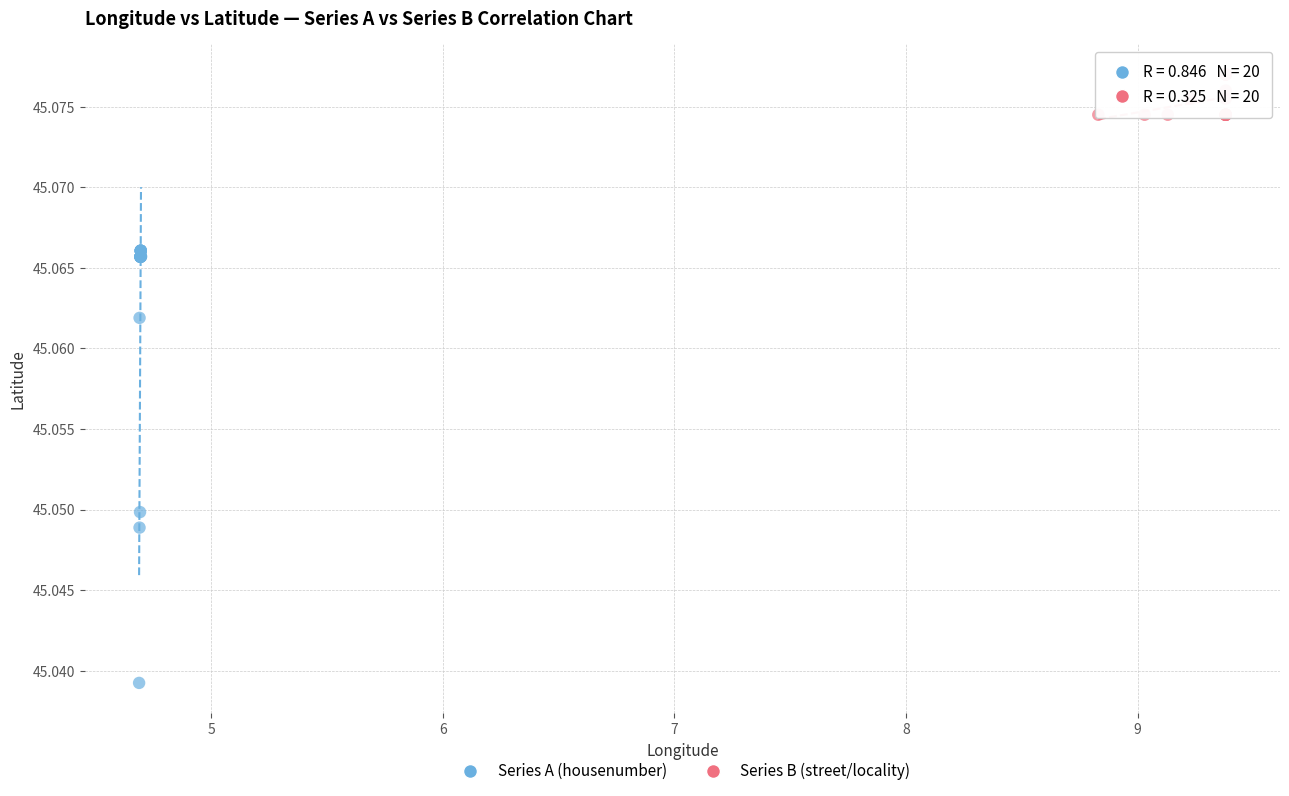

What are all the series names shown in the legend?

Series A (housenumber), Series B (street/locality)